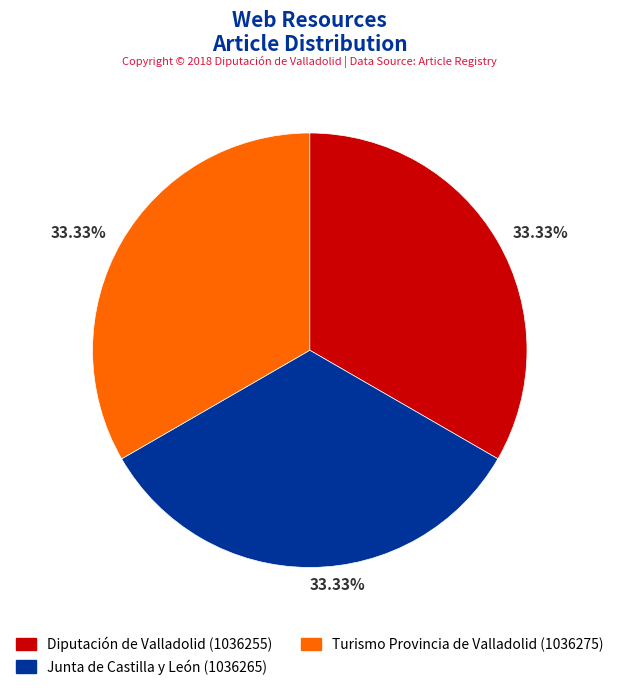

Do Junta de Castilla y León and Turismo Provincia de Valladolid together represent more than half of the pie?

Yes